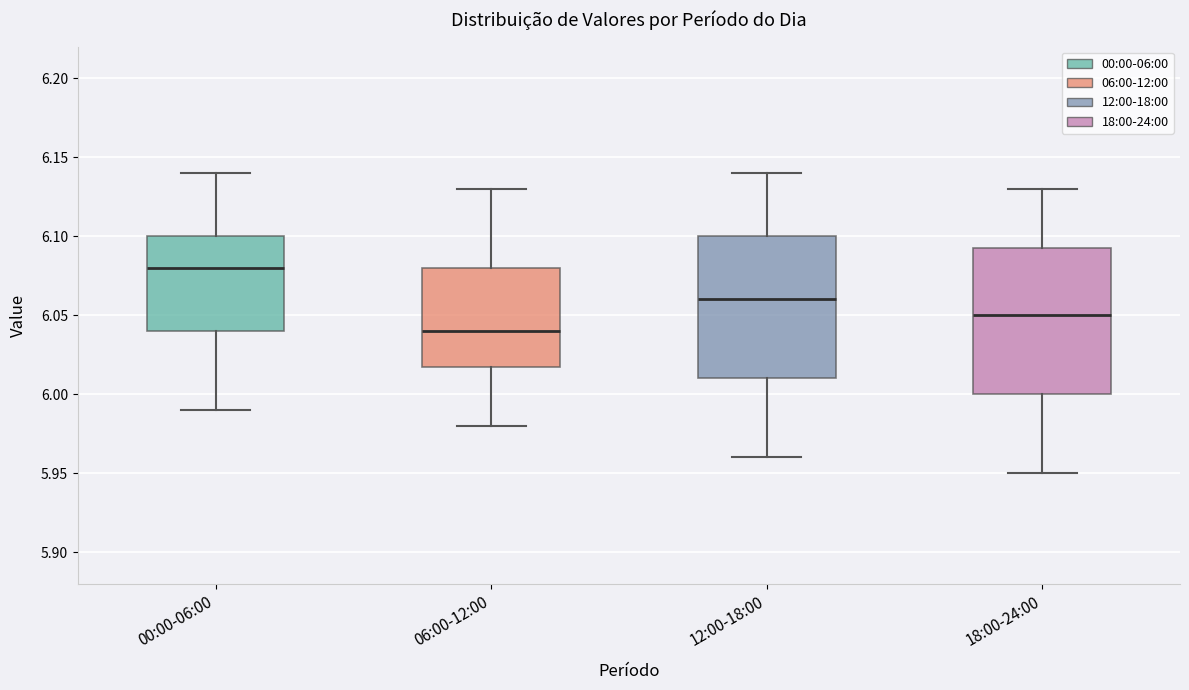

Reading left to right, transcribe this box plot: for each box, give where its median line is, the range the box spans, and where its two whiskers end, as read against the y-axis. The values are not printed on the chart, so give them approximately, as read against the axis.

00:00-06:00: median 6.080, box 6.040 to 6.100, whiskers 5.990 to 6.140
06:00-12:00: median 6.040, box 6.020 to 6.080, whiskers 5.980 to 6.130
12:00-18:00: median 6.060, box 6.010 to 6.100, whiskers 5.960 to 6.140
18:00-24:00: median 6.050, box 6.000 to 6.095, whiskers 5.950 to 6.130